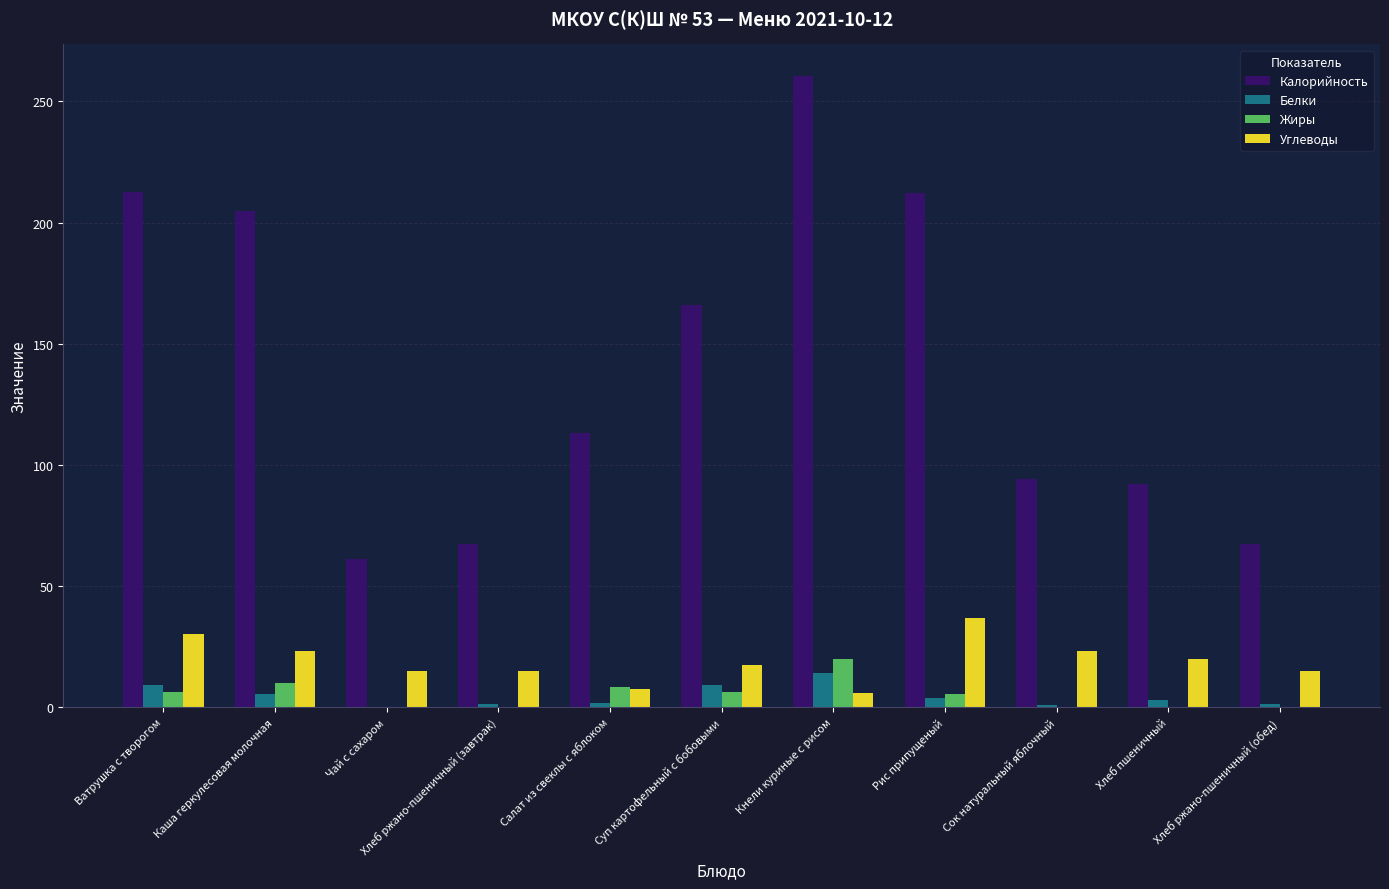

What is the approximate value of Калорийность at Ватрушка с творогом?

212.6